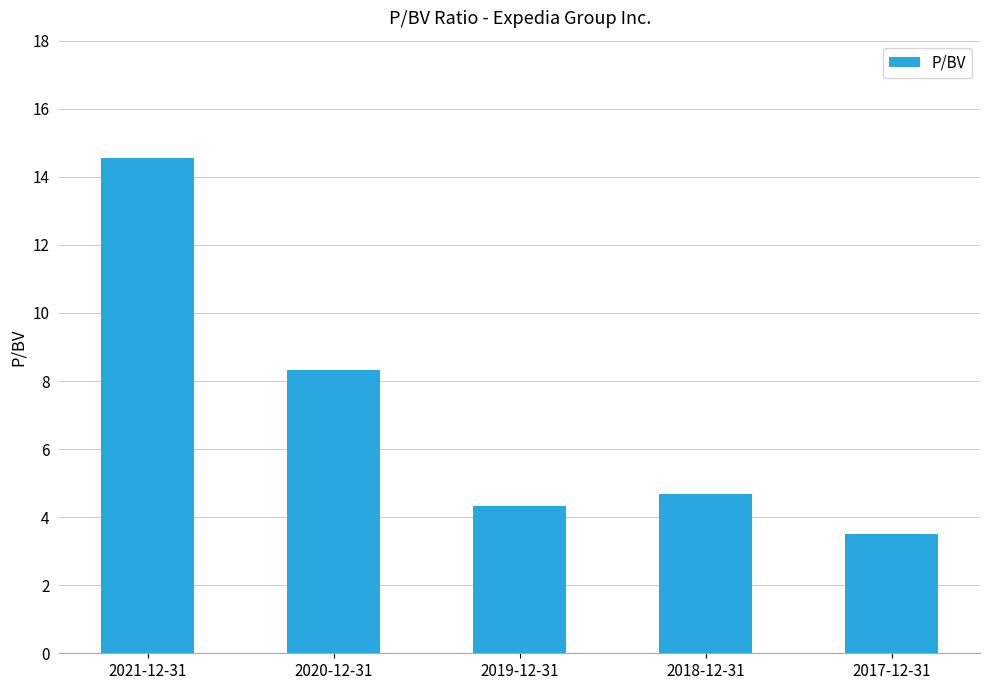

Where is the data nearest to the value 9?

2020-12-31